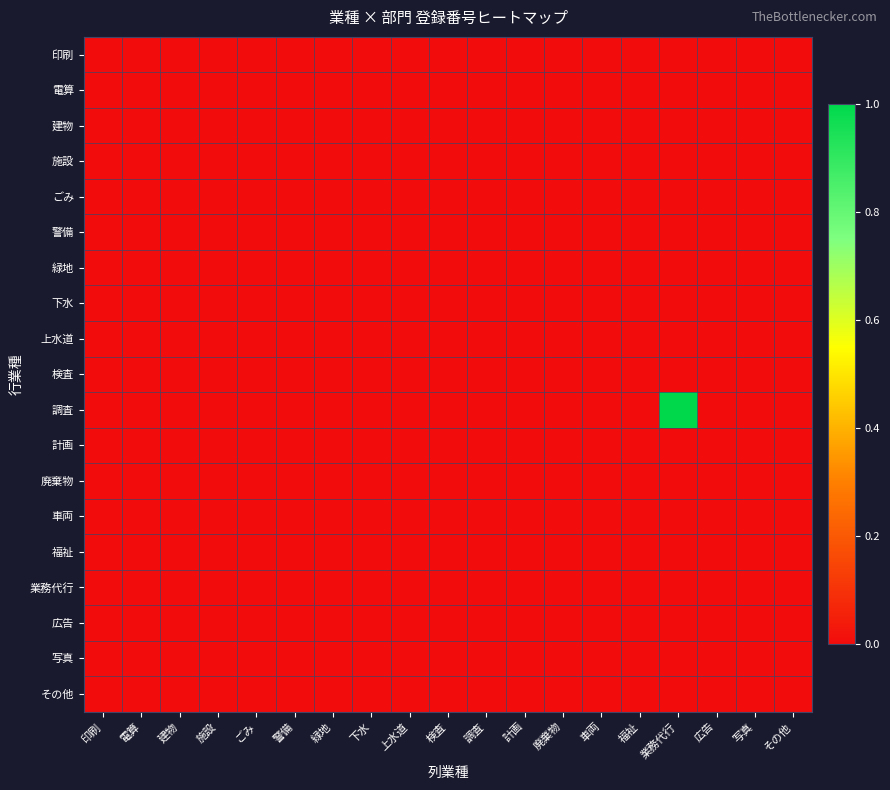

At which category does the chart reach its minimum across all series?

印刷